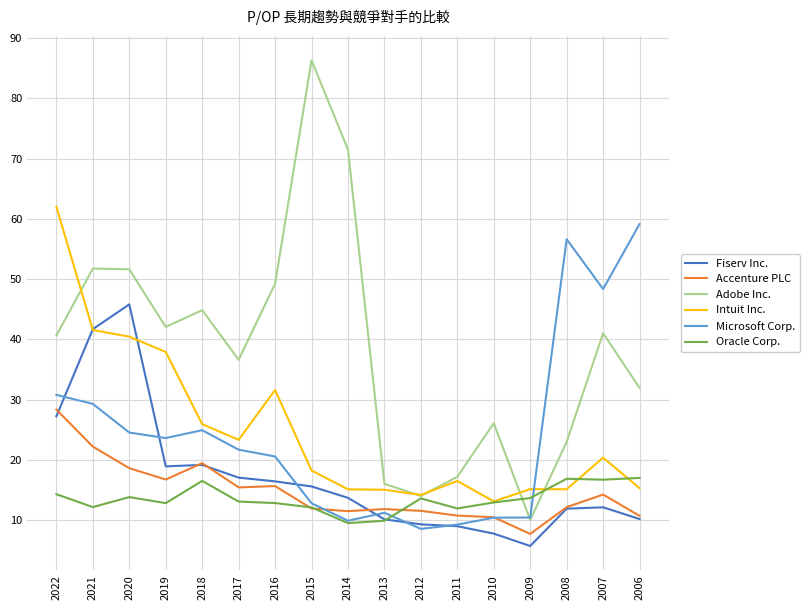

At which label does Adobe Inc. first exceed 40?

2022